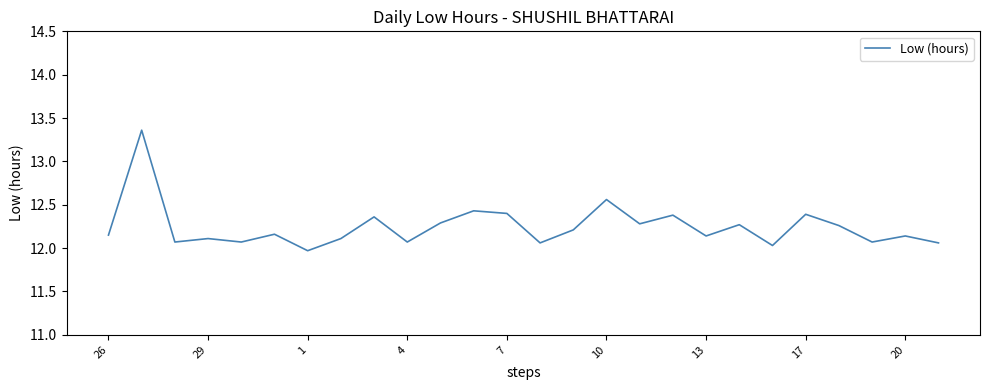

What is the difference between the maximum and minimum values?

1.4